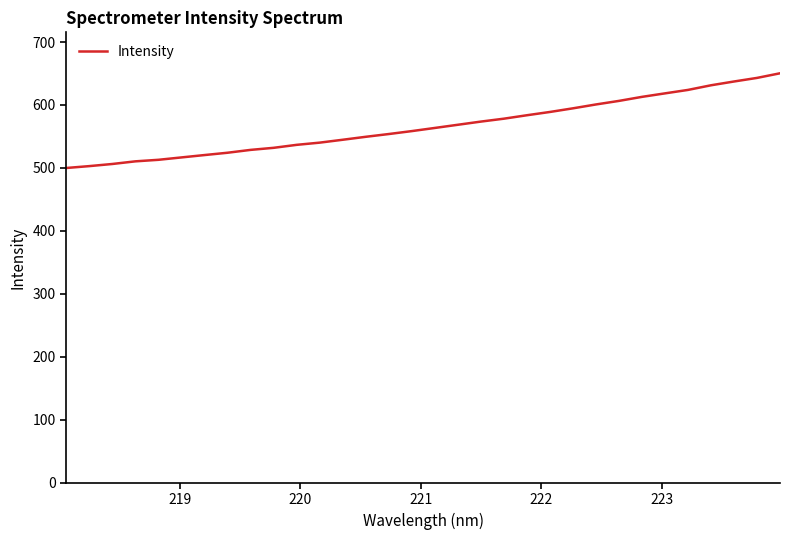

What is the smallest value displayed?

500.0